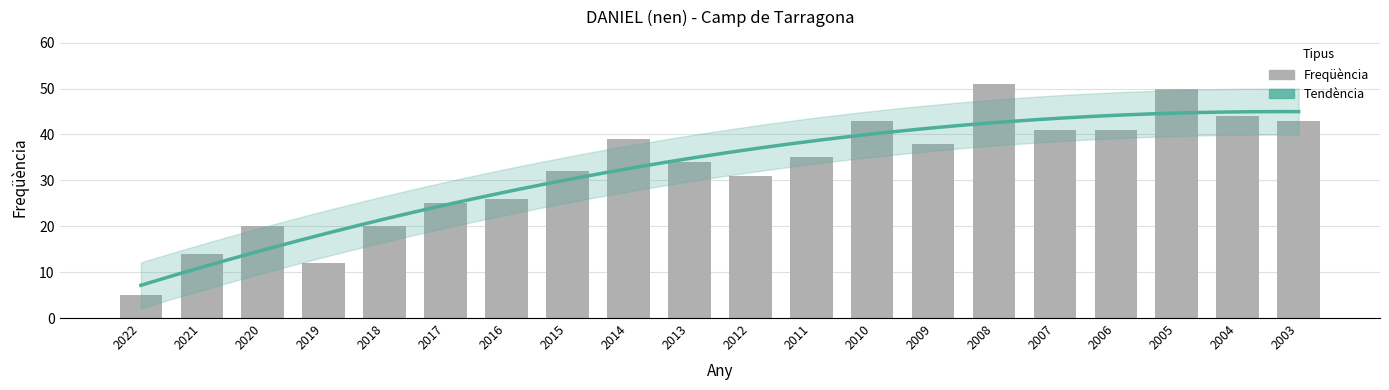

Reading left to right, what are all the values shown in this chart?

5	14	20	12	20	25	26	32	39	34	31	35	43	38	51	41	41	50	44	43